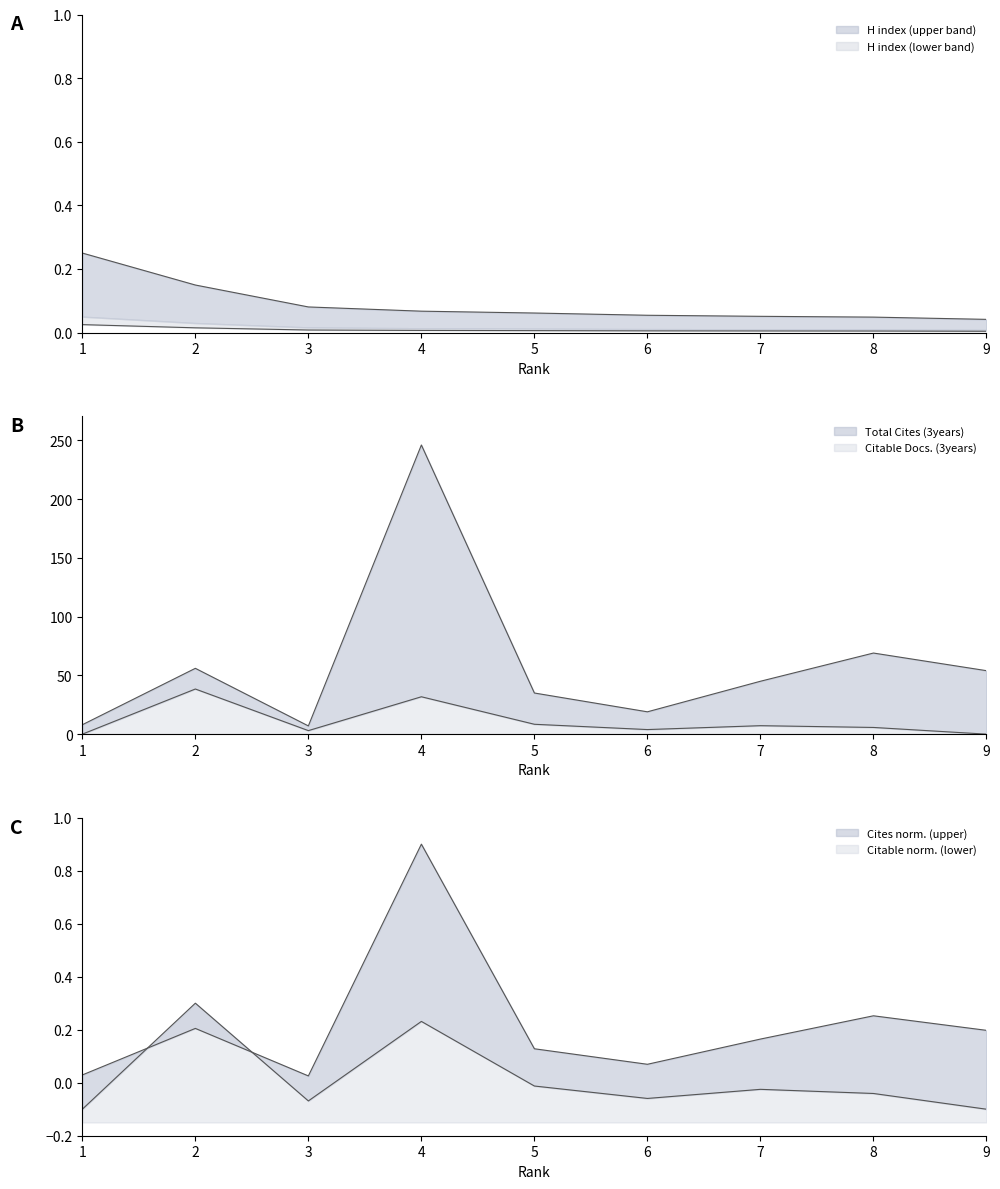

True or false: H index has a value of 0.0 at 4.

False